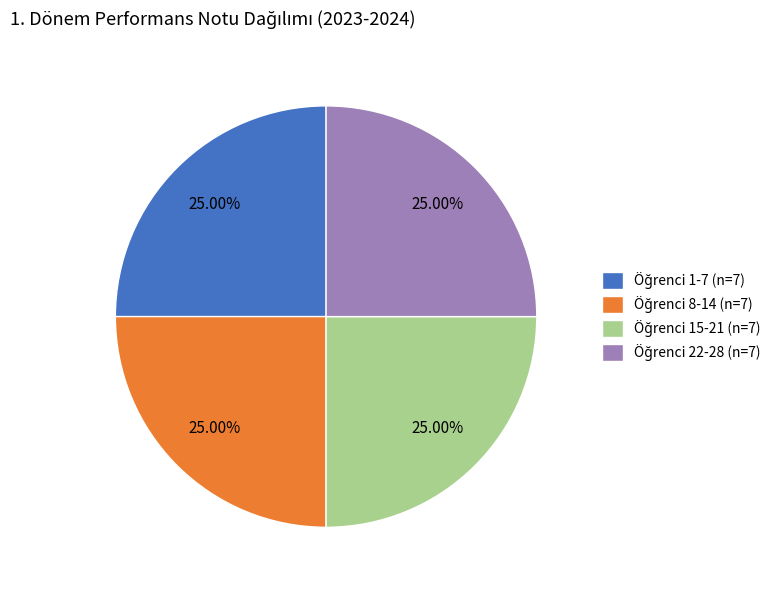

Is there a majority slice in this chart?

No